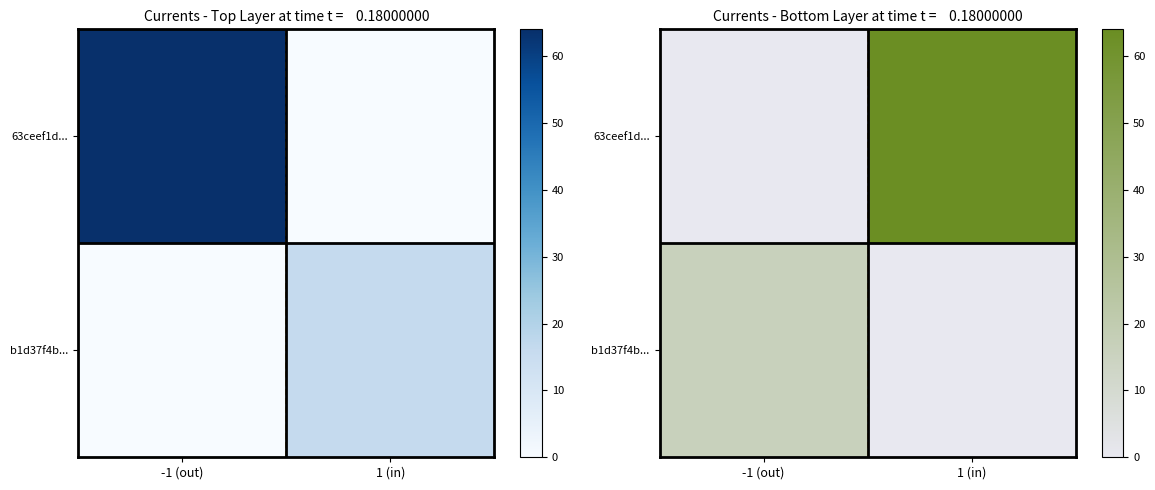

Which series has the largest total across all categories?

63ceef1d...